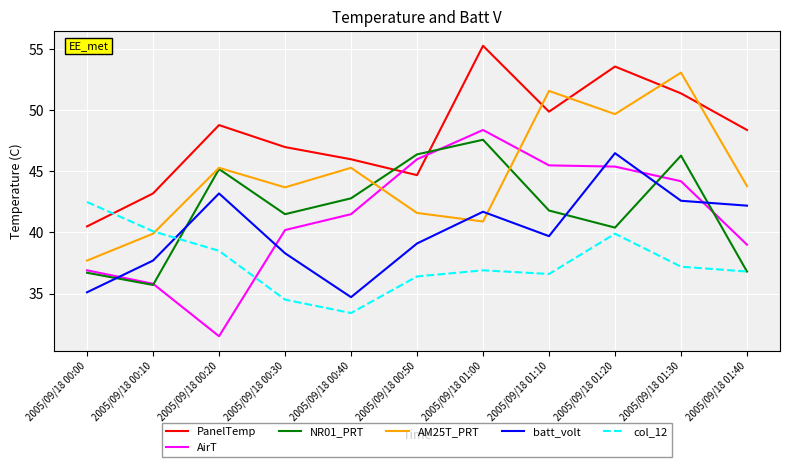

True or false: batt_volt has more than 0 interior local peaks.

True